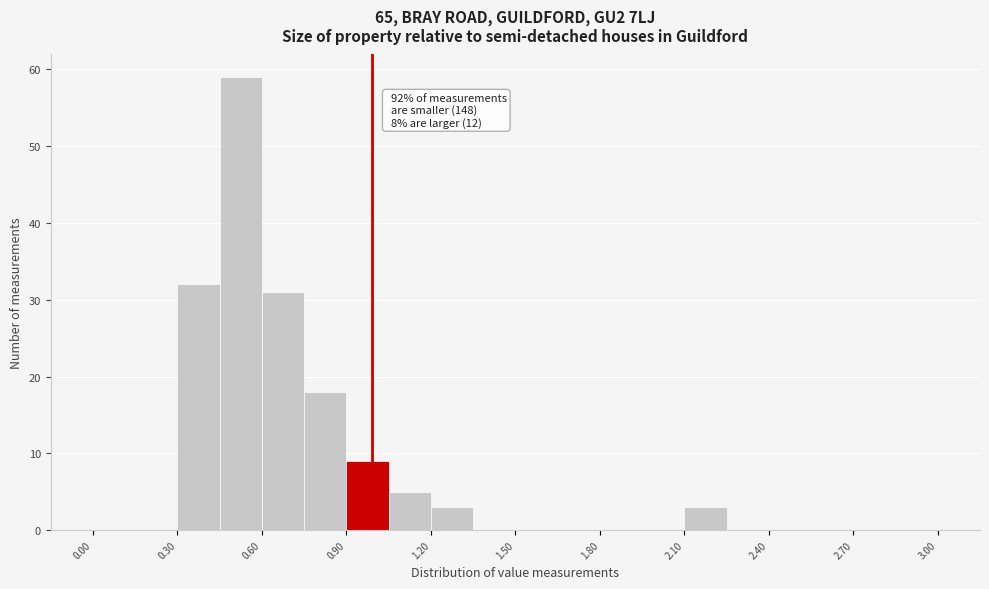

Around what value on the x-axis is the tallest bar? Give the approximate position of its centre, as read against the axis.

0.55